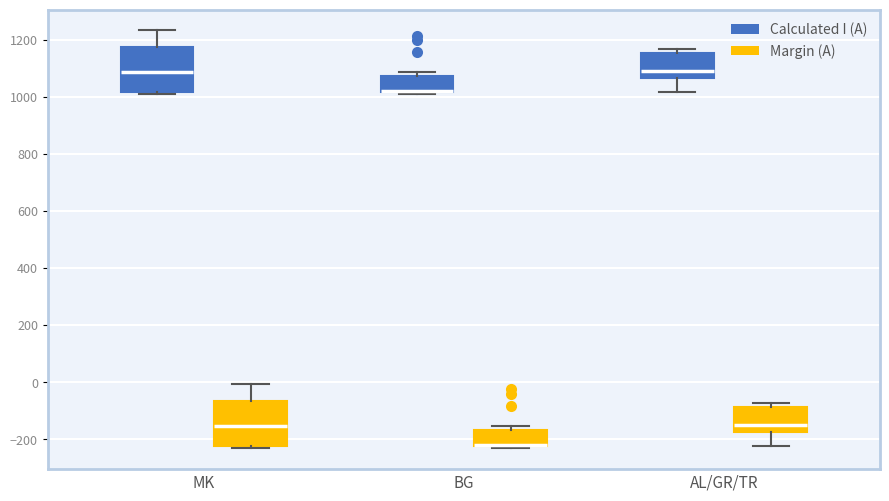

Reading left to right, transcribe this box plot: for each box, give where its median line is, the range the box spans, and where its two whiskers end, as read against the y-axis. The values are not printed on the chart, so give them approximately, as read against the axis.

MK (Calculated I (A)): median 1080, box 1020 to 1180, whiskers 1000 to 1240
MK (Margin (A)): median -160, box -220 to -60, whiskers -240 to 0
BG (Calculated I (A)): median 1020 (drawn on the box's lower edge), box 1020 to 1080, whiskers 1020 (just below the box's lower edge) to 1080 (just above the box's upper edge)
BG (Margin (A)): median -220 (drawn on the box's lower edge), box -220 to -160, whiskers -220 (just below the box's lower edge) to -160 (just above the box's upper edge)
AL/GR/TR (Calculated I (A)): median 1080, box 1060 to 1160, whiskers 1020 to 1160 (just above the box's upper edge)
AL/GR/TR (Margin (A)): median -160, box -180 to -80, whiskers -220 to -80 (just above the box's upper edge)